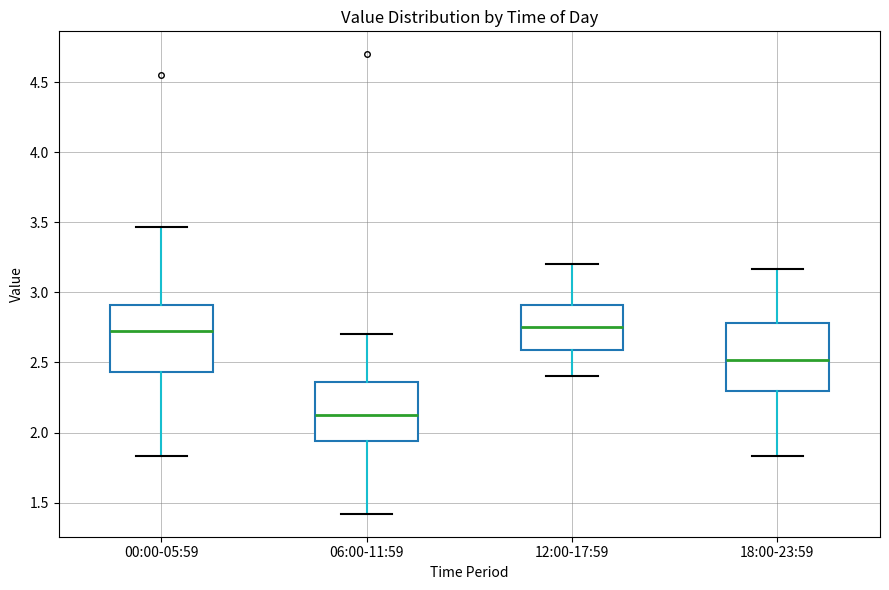

Reading left to right, read every box against the y-axis: the position of its median line, the range the box covers, and the ends of its whiskers. The values are not printed on the chart, so give them approximately, as read against the axis.

00:00-05:59: median 2.75, box 2.45 to 2.90, whiskers 1.85 to 3.45
06:00-11:59: median 2.15, box 1.95 to 2.35, whiskers 1.40 to 2.70
12:00-17:59: median 2.75, box 2.60 to 2.90, whiskers 2.40 to 3.20
18:00-23:59: median 2.50, box 2.30 to 2.80, whiskers 1.85 to 3.15